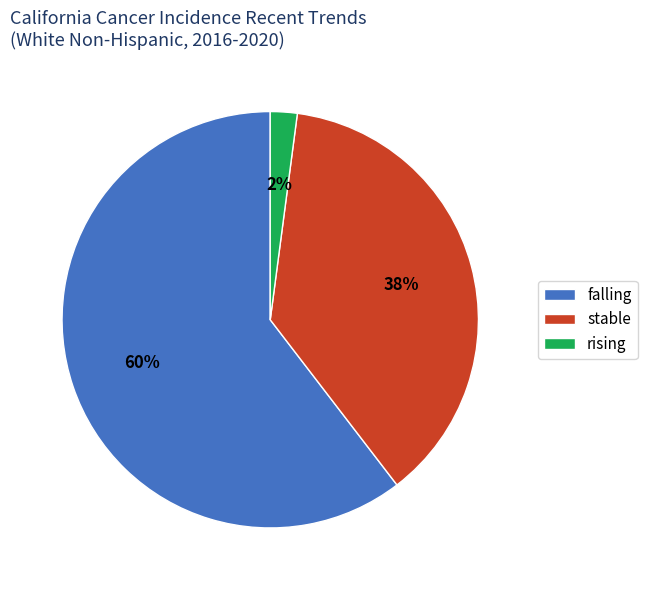

Do falling and rising together represent more than half of the pie?

Yes